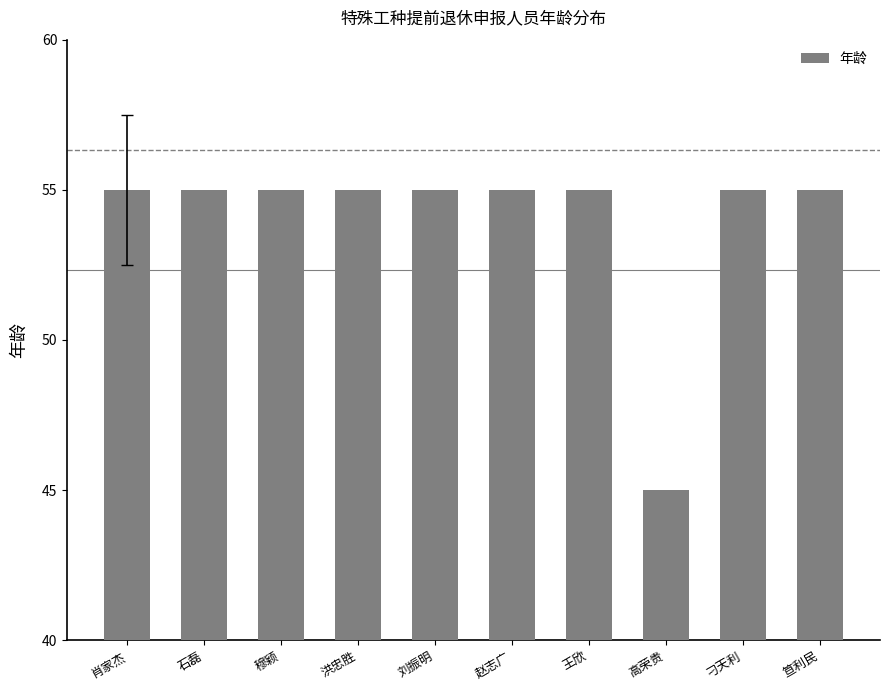

What is the ratio of the value at 穆颖 to the value at 王欣?

1.0